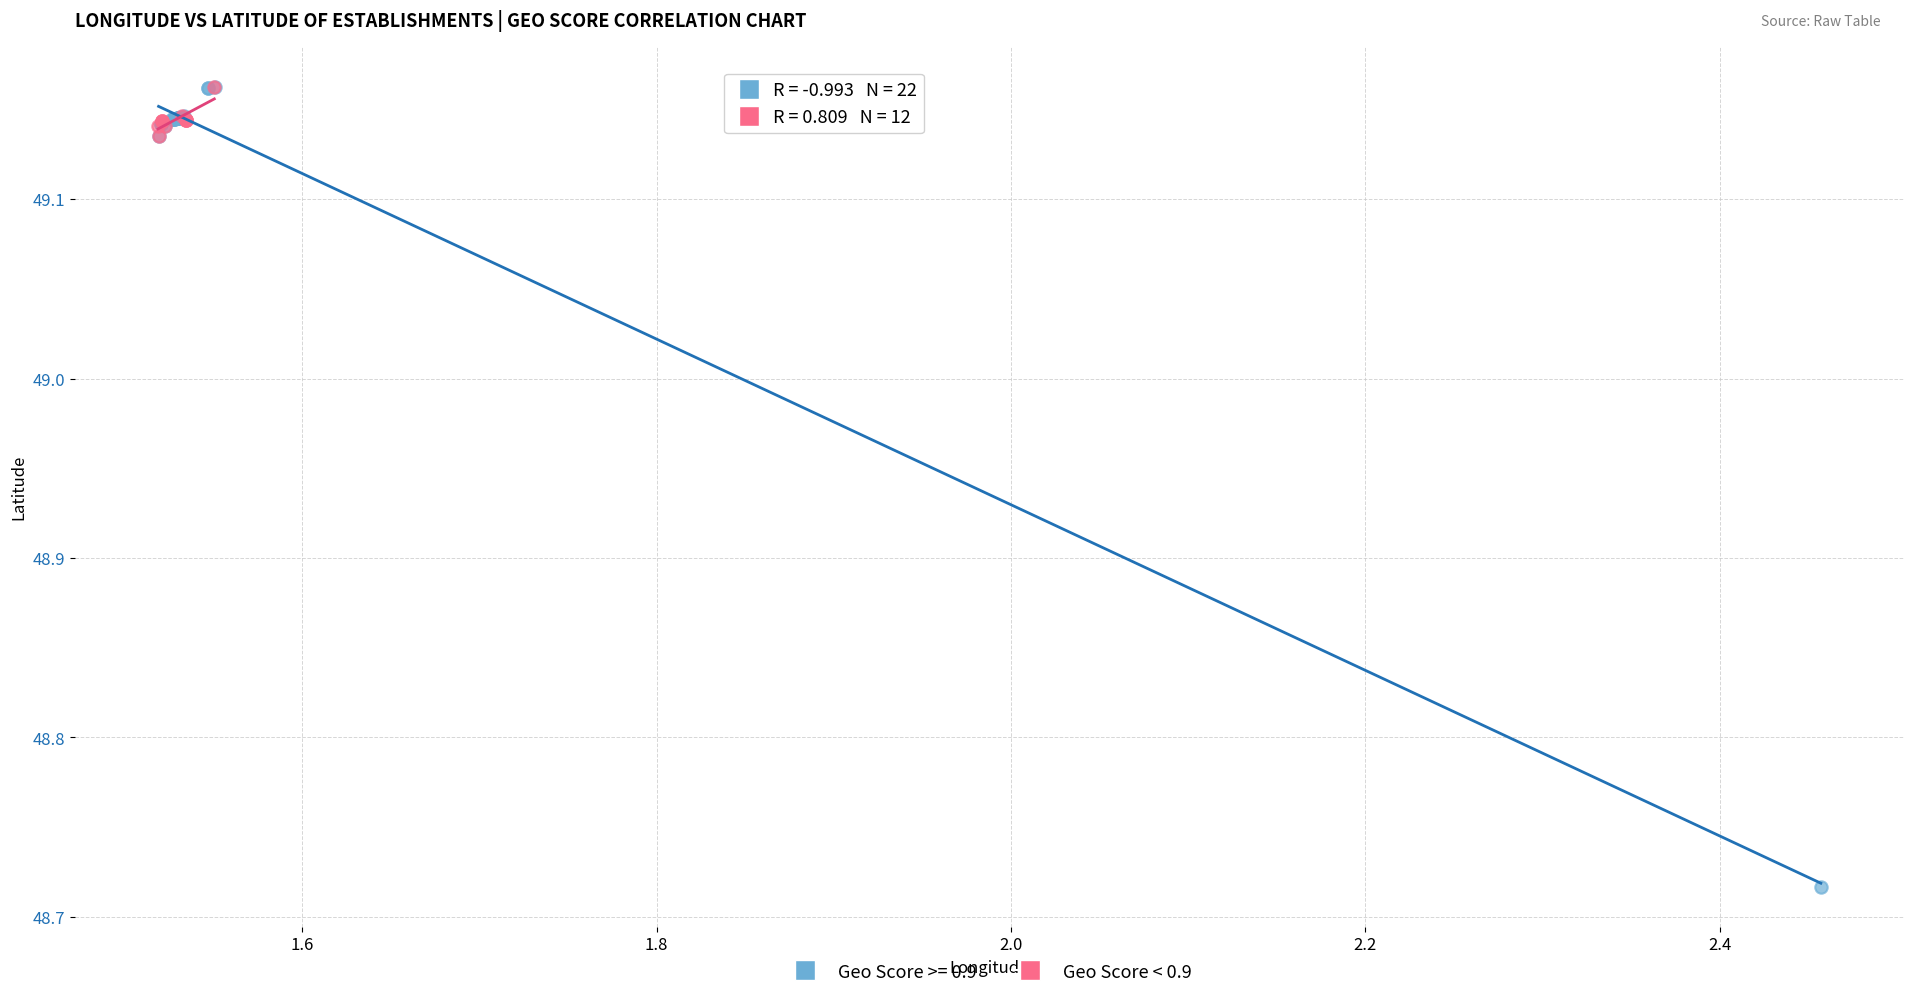

Which series contains the lowest Y value?

Geo Score >= 0.9